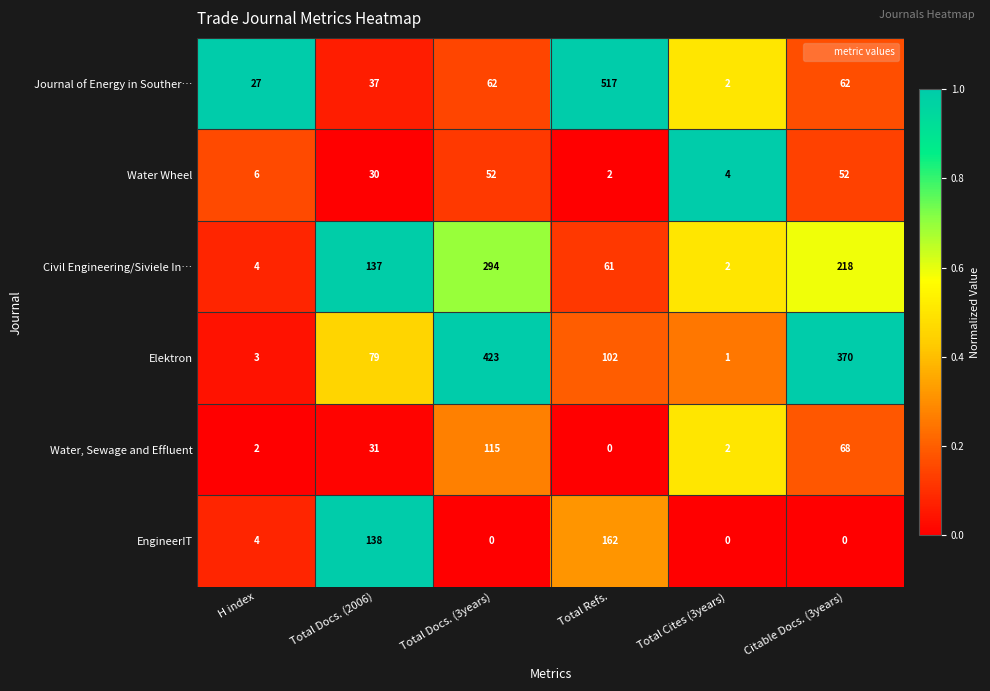

The value of EngineerIT at Total Docs. (2006) is 138. True or false?

True